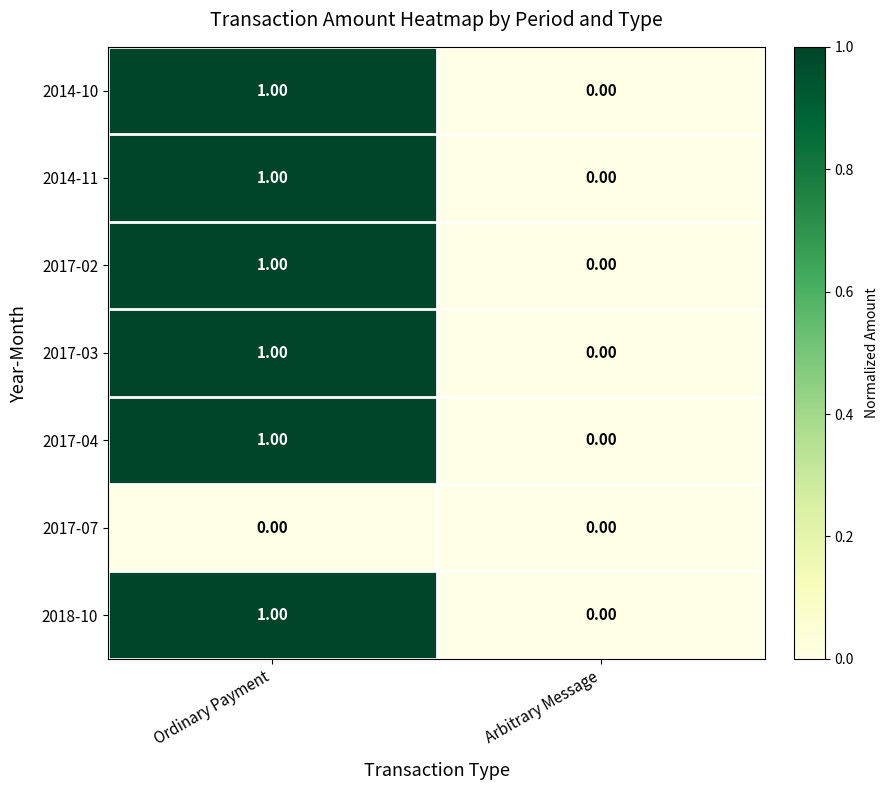

At which category is the sum across all series the highest?

Ordinary Payment